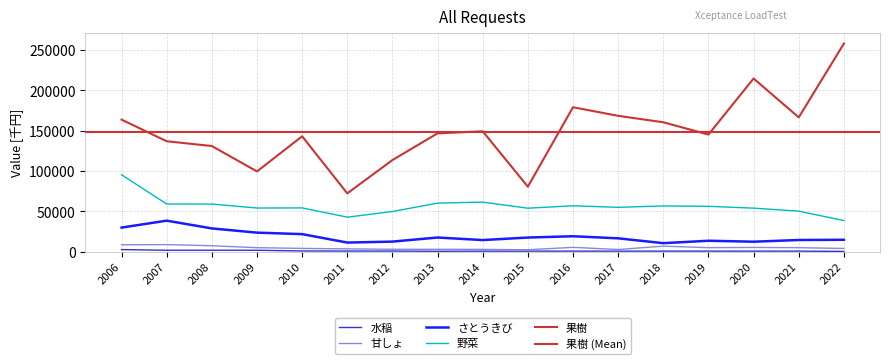

Read the さとうきび value at 2006, to the nearest 10.

29700